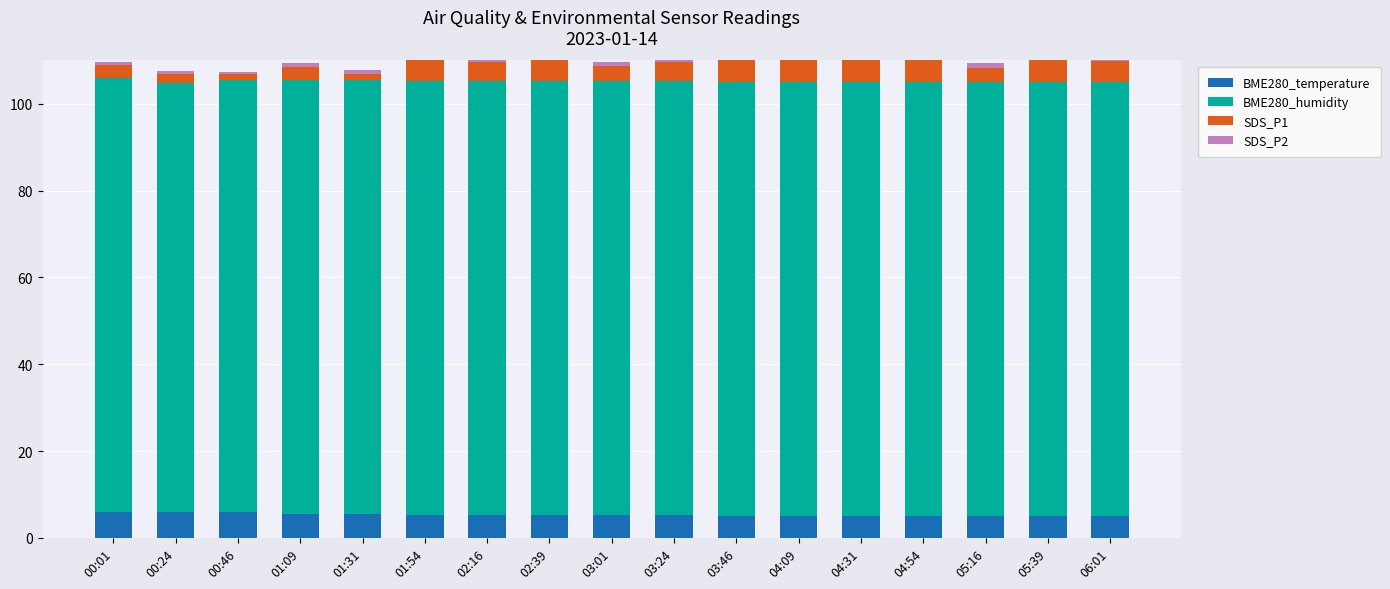

What is the difference between the maximum and minimum values in the SDS_P2 series?

1.7